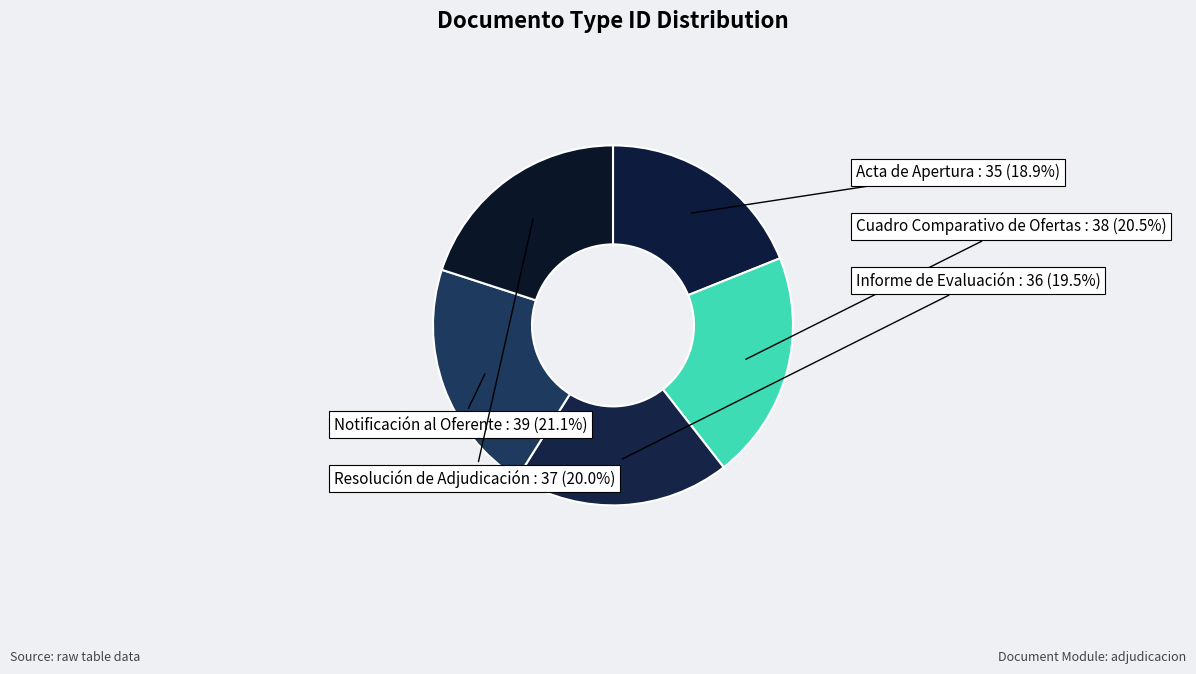

How many slices are in this pie chart?

5